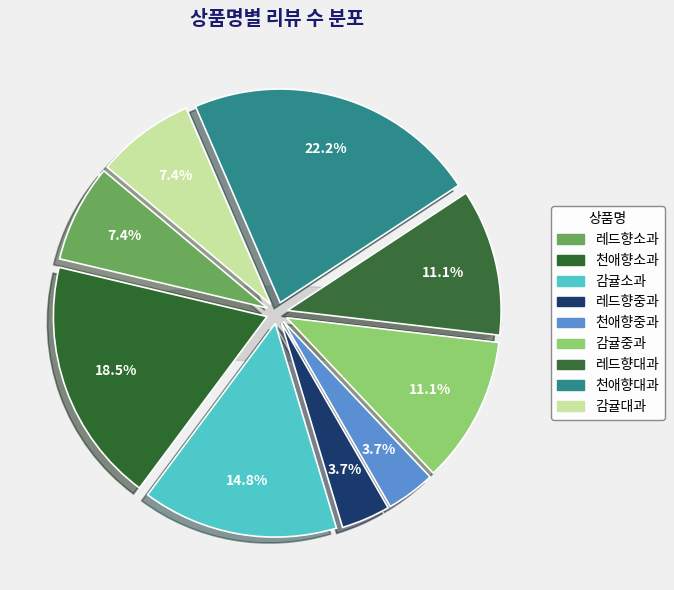

To the nearest percent, what is the combined percentage of 레드향대과 and 레드향중과?

15%